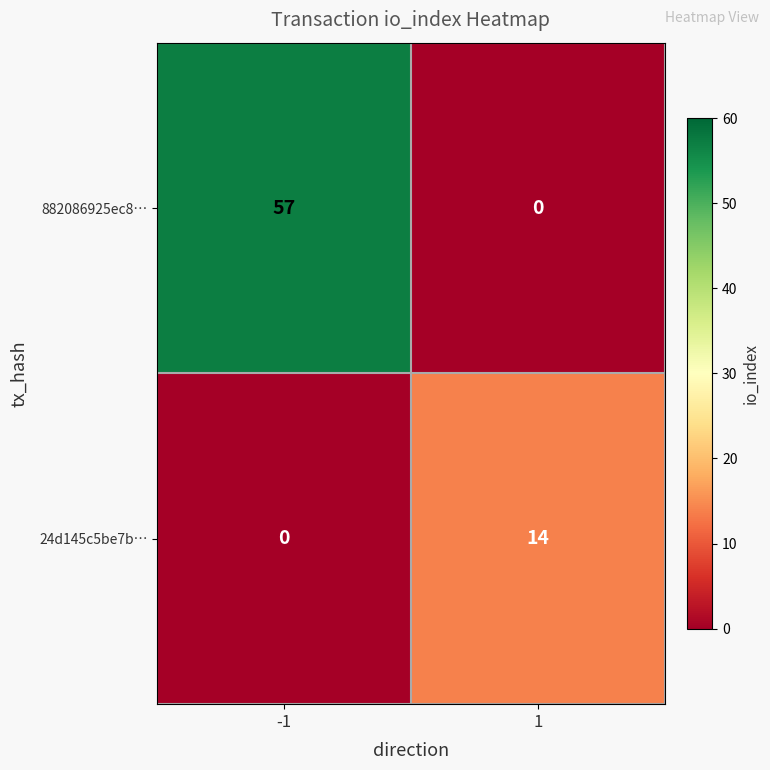

What is the sum of the 24d145c5be7b… values at -1 and 1?

14